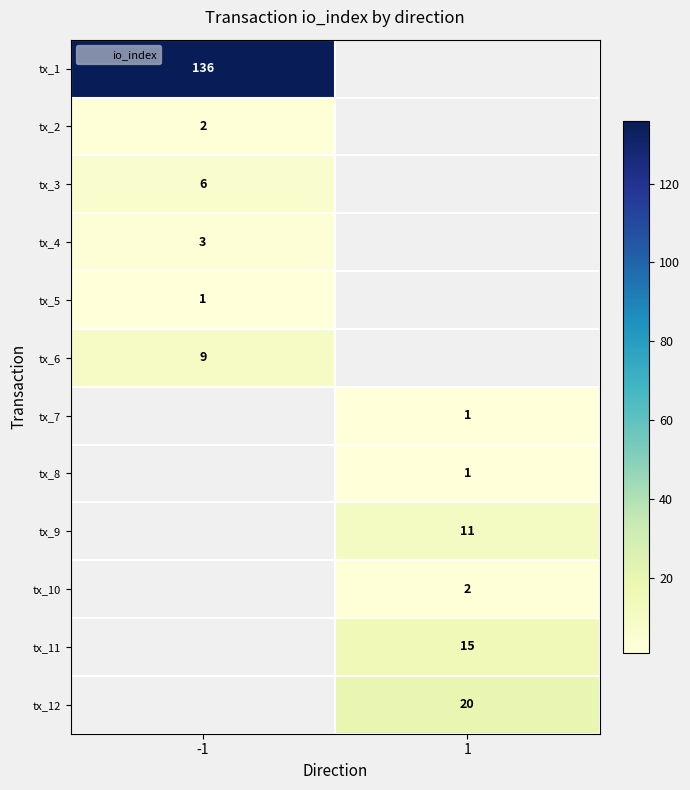

Is the value of tx_10 at 1 greater than the value of tx_6 at 1?

No